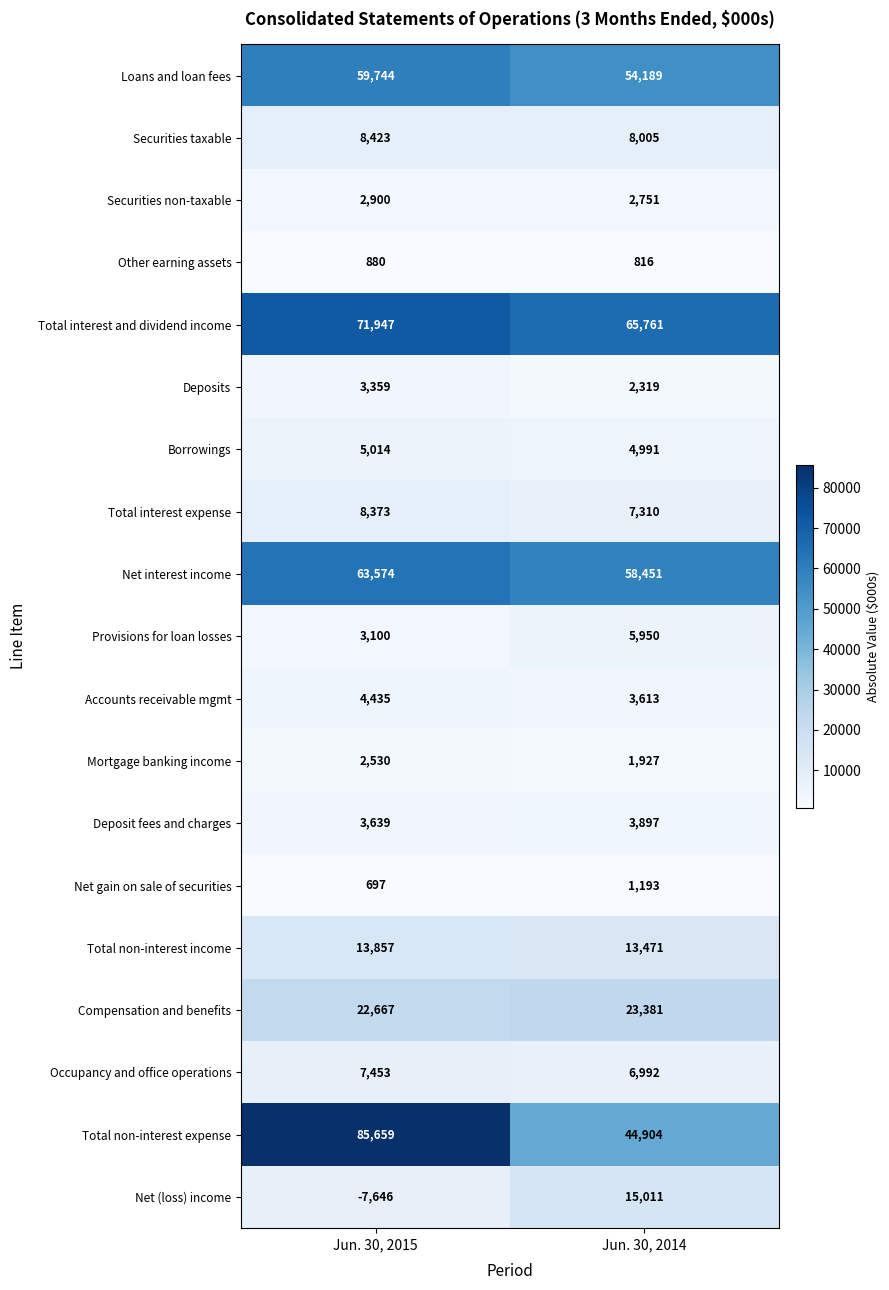

Read the Total non-interest income value at Jun. 30, 2015, to the nearest 5.

13855